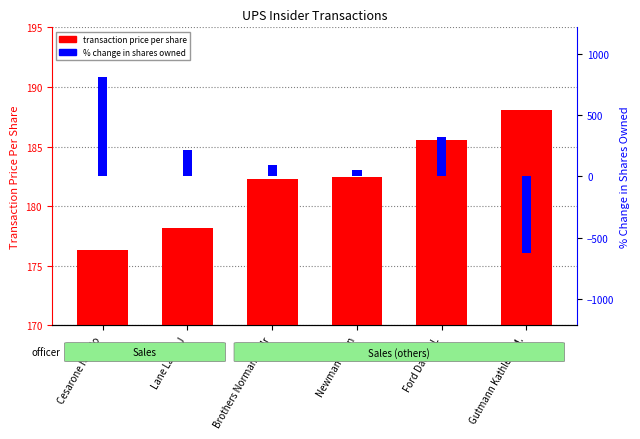

What is the difference between the second highest and second lowest values in the transaction price per share series?

7.4